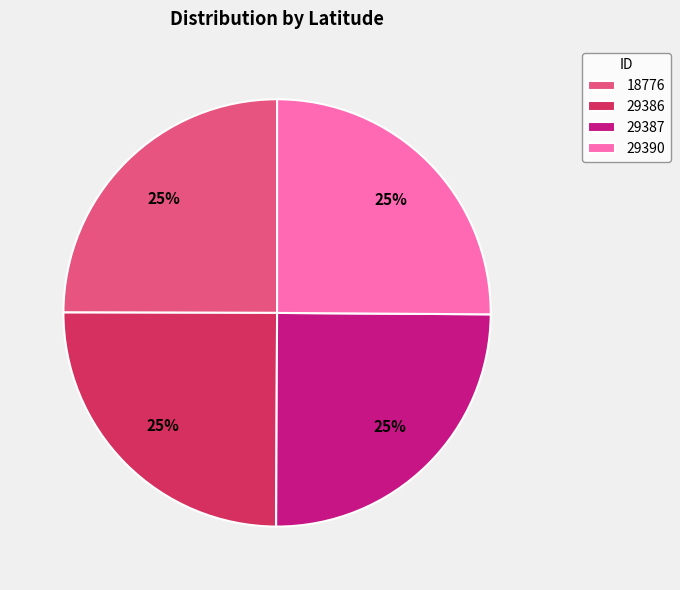

Is it true that 29390 is 25% of the pie?

True